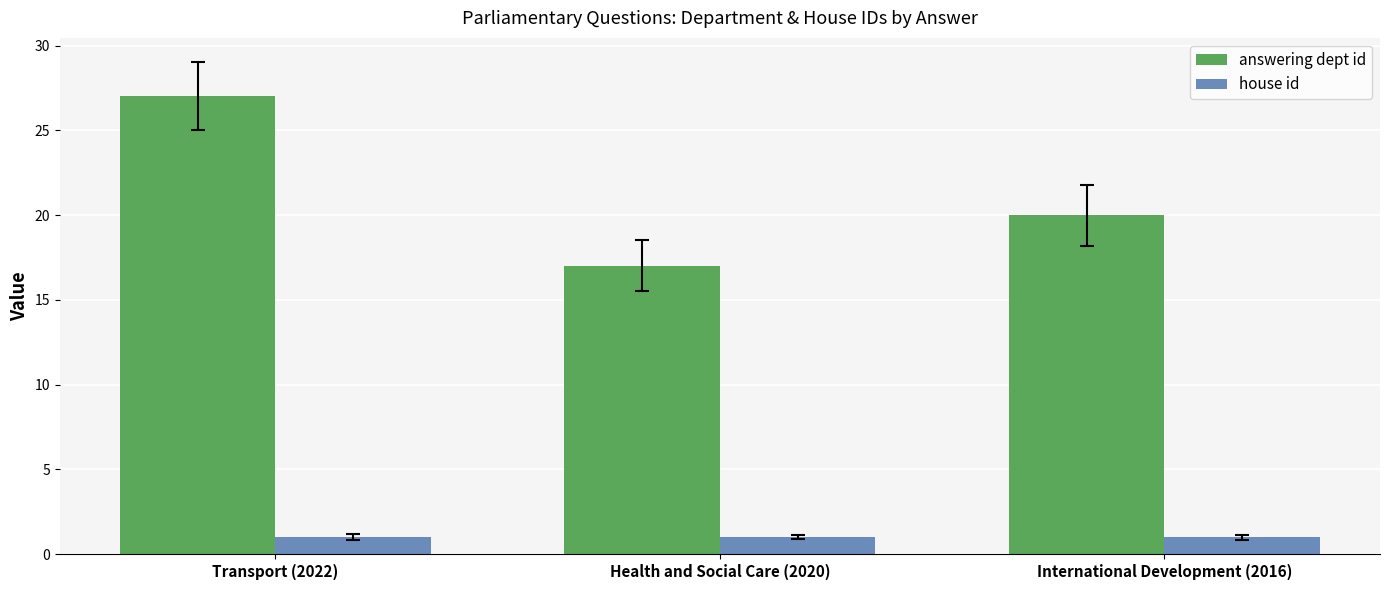

Reading left to right, extract all data points from this chart.

answering dept id: 27	17	20
house id: 1	1	1